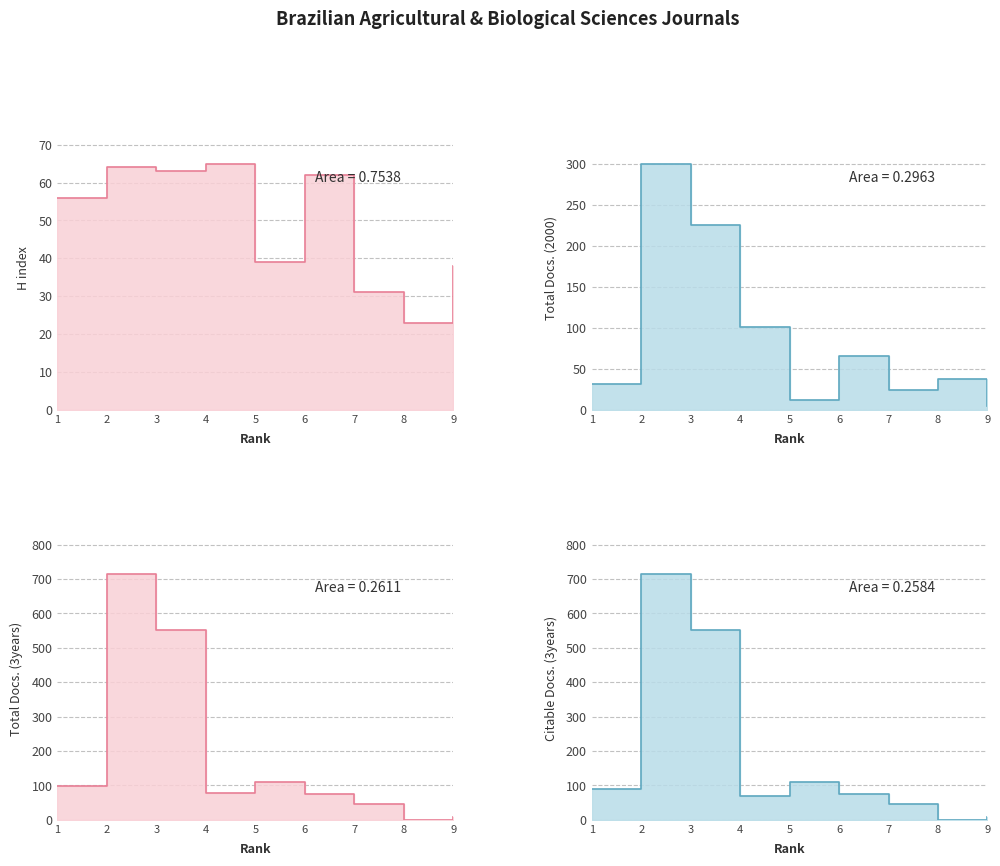

At which label is H index closest to 44?

5